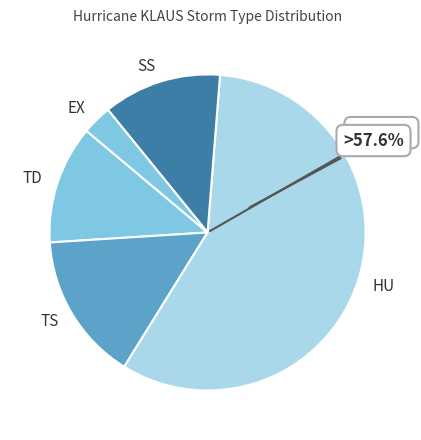

How many slices are in this pie chart?

5